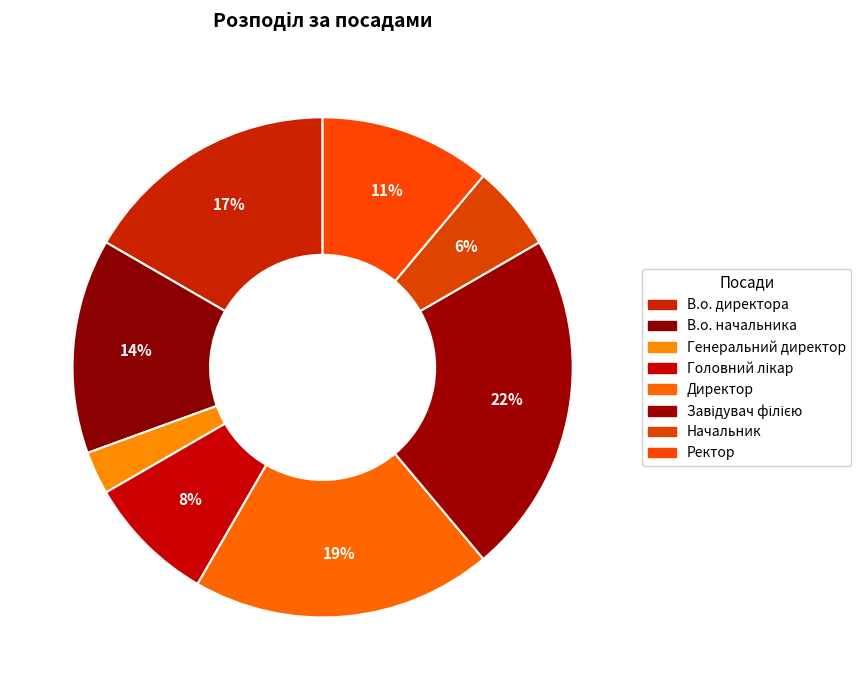

Count the number of slices in the pie.

8